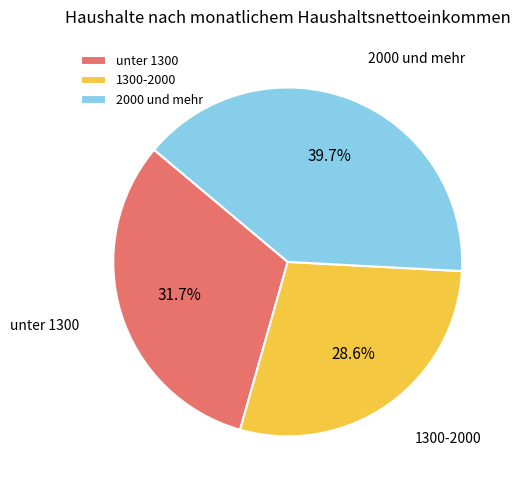

How much of the chart is everything except unter 1300?

68.3%